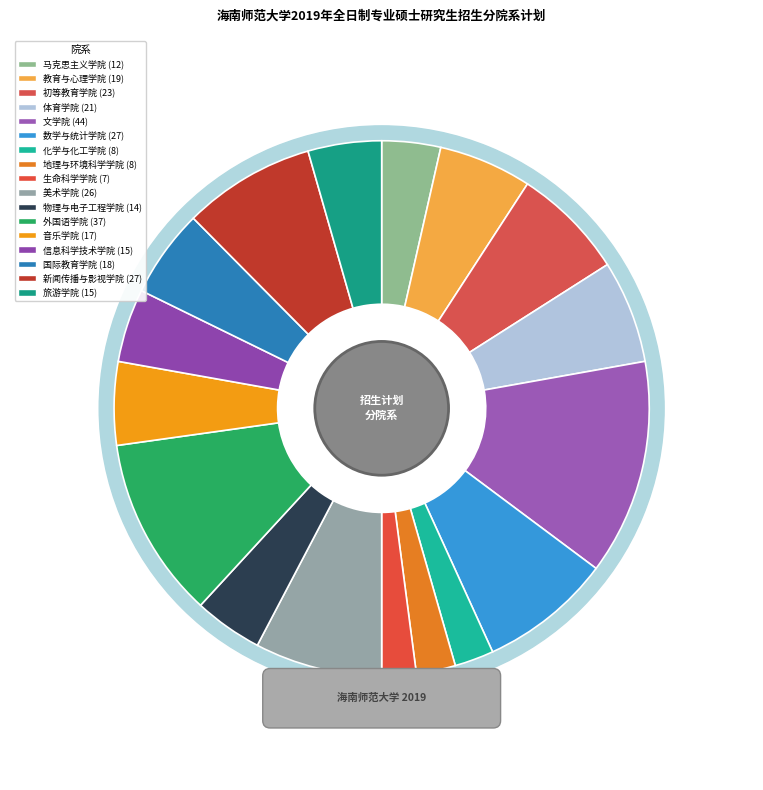

How many segments does this pie chart have?

17